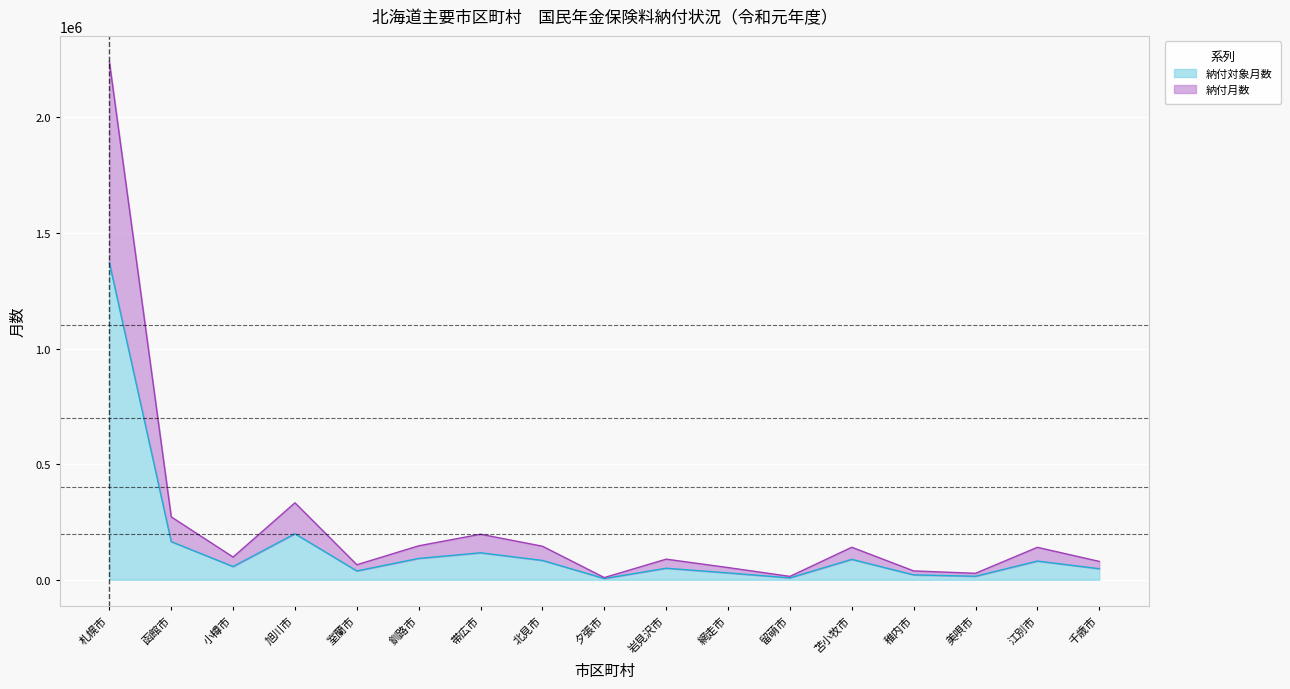

What value does the 納付月数 series have at 夕張市?

9489